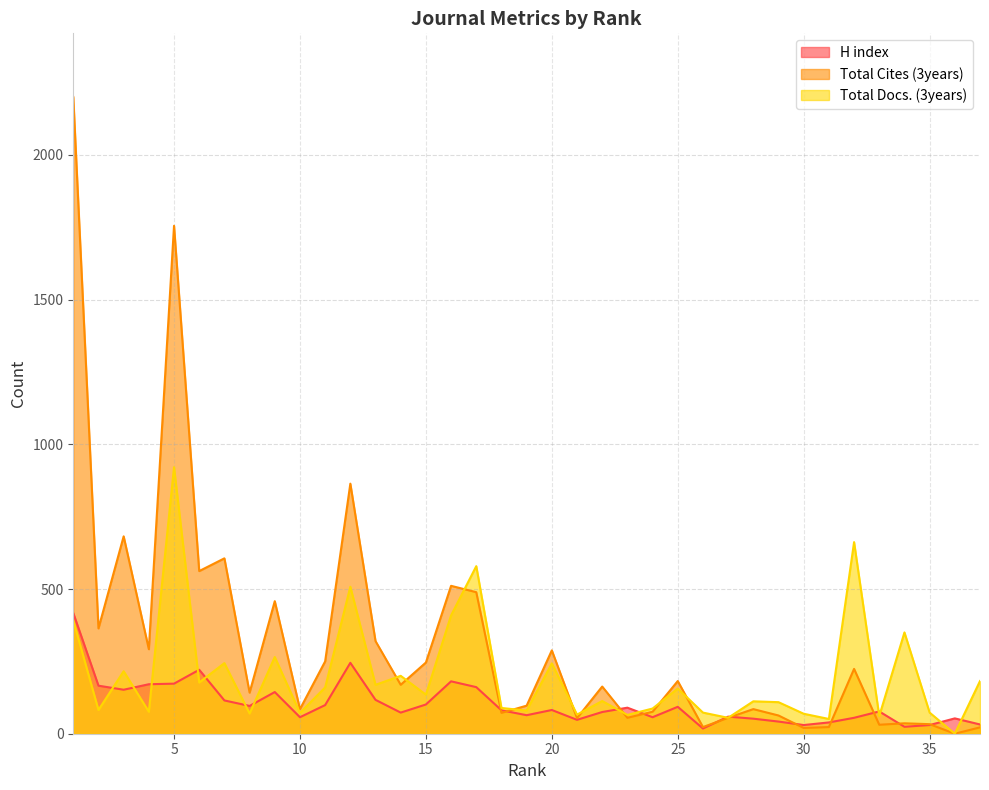

What is the difference between the second highest and second lowest values in the H index series?

221